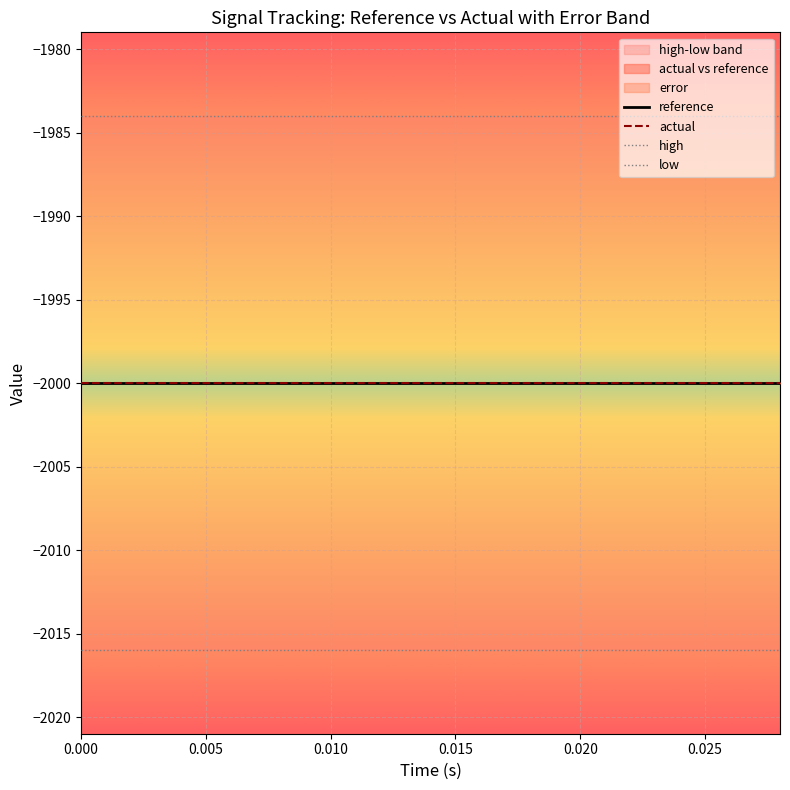

What is the minimum value shown in the chart?

-2016